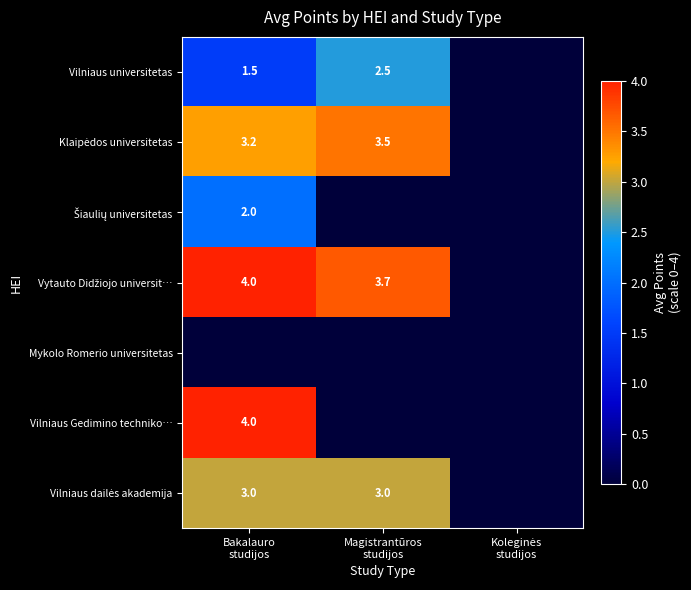

List the series in order of their peak value, lowest first.

Mykolo Romerio universitetas, Šiaulių universitetas, Vilniaus universitetas, Vilniaus dailės akademija, Klaipėdos universitetas, Vytauto Didžiojo universit…, Vilniaus Gedimino techniko…